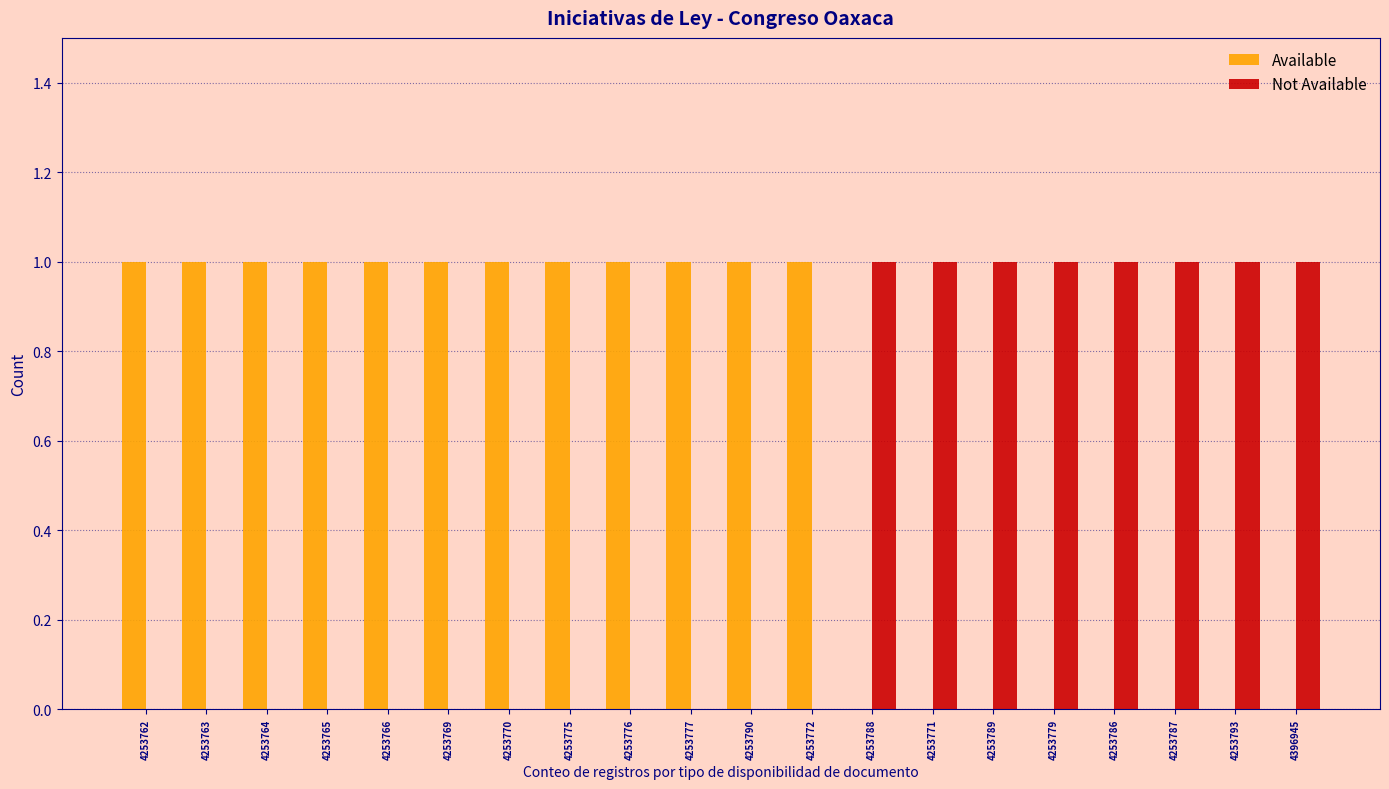

True or false: Available has a value of 1 at 4253790.

True